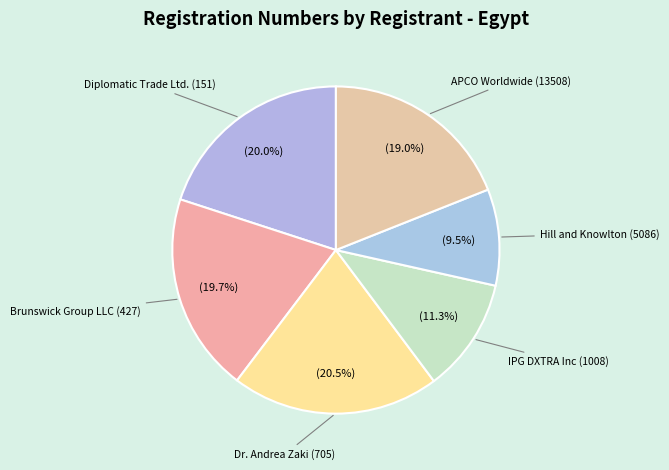

What is the smallest slice in the pie chart?

Hill and Knowlton (5086)